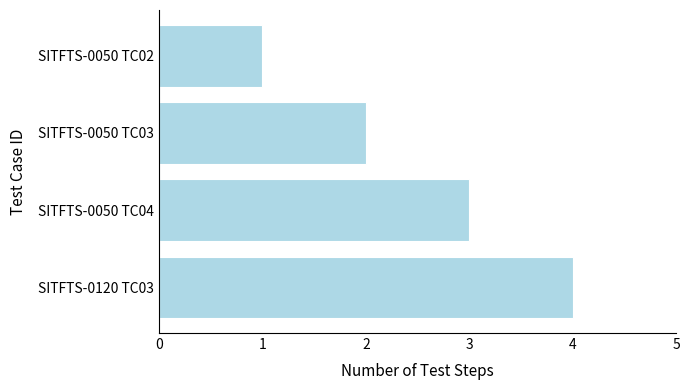

What is the difference between the maximum and minimum values?

3